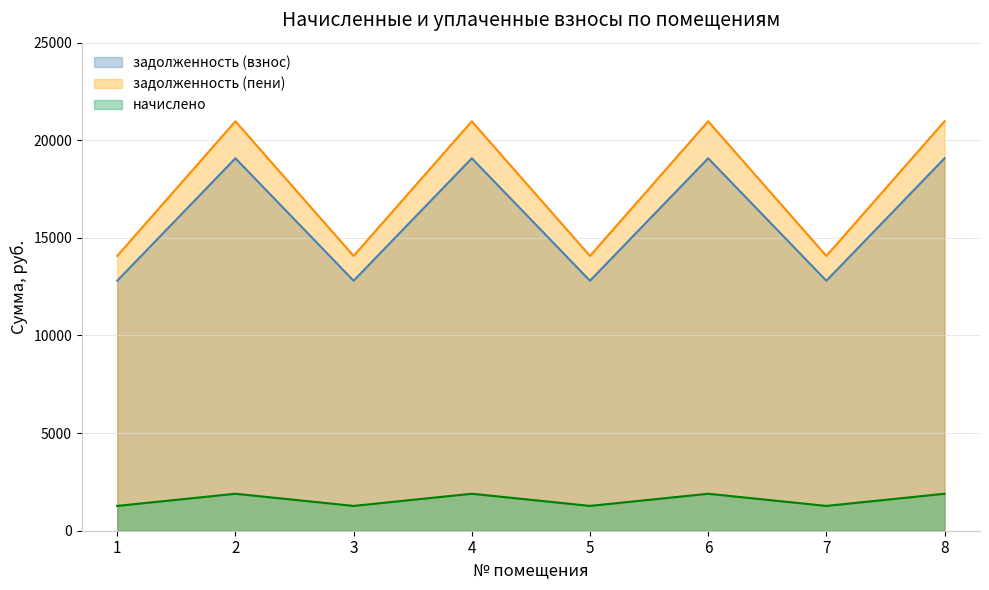

Reading left to right, what are all the values shown in this chart?

задолженность (взнос): 1=12804.2	2=19078.2	3=12804.2	4=19078.2	5=12804.2	6=19078.2	7=12804.2	8=19078.2
начислено: 1=1271.0	2=1893.8	3=1271.0	4=1893.8	5=1271.0	6=1893.8	7=1271.0	8=1893.8
задолженность (пени): 1=14075.3	2=20972.0	3=14075.3	4=20972.0	5=14075.3	6=20972.0	7=14075.3	8=20972.0